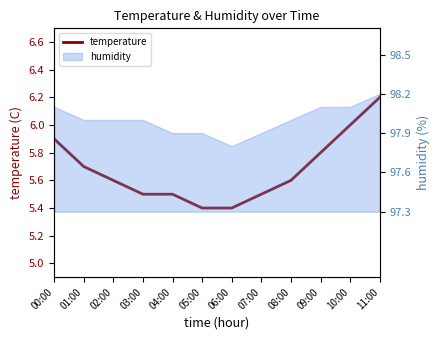

What position from the right is 09:00?

3